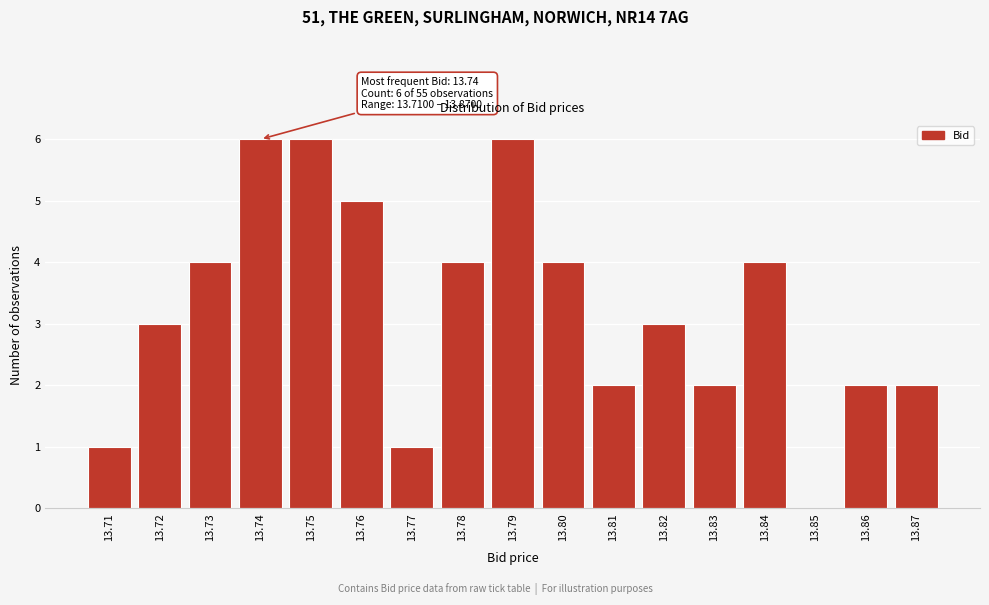

Reading left to right, what are all the values shown in this chart?

13.71=1	13.72=3	13.73=4	13.74=6	13.75=6	13.76=5	13.77=1	13.78=4	13.79=6	13.80=4	13.81=2	13.82=3	13.83=2	13.84=4	13.85=0	13.86=2	13.87=2